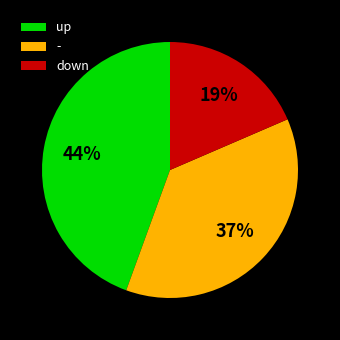

Combined, do up and down account for over 50%?

Yes